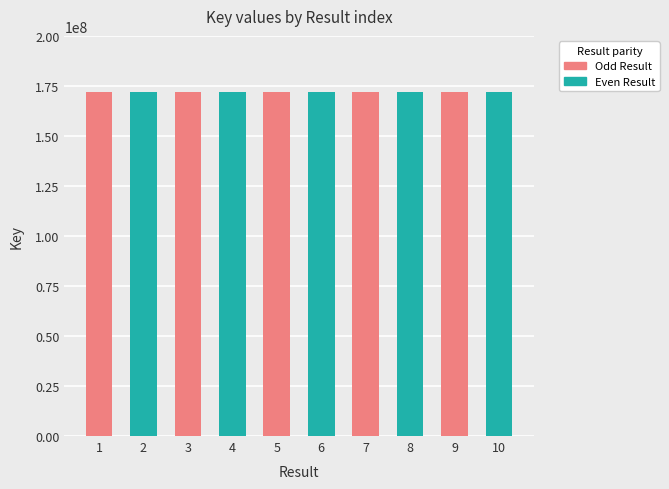

Read the value at 4, to the nearest 100.

171825200